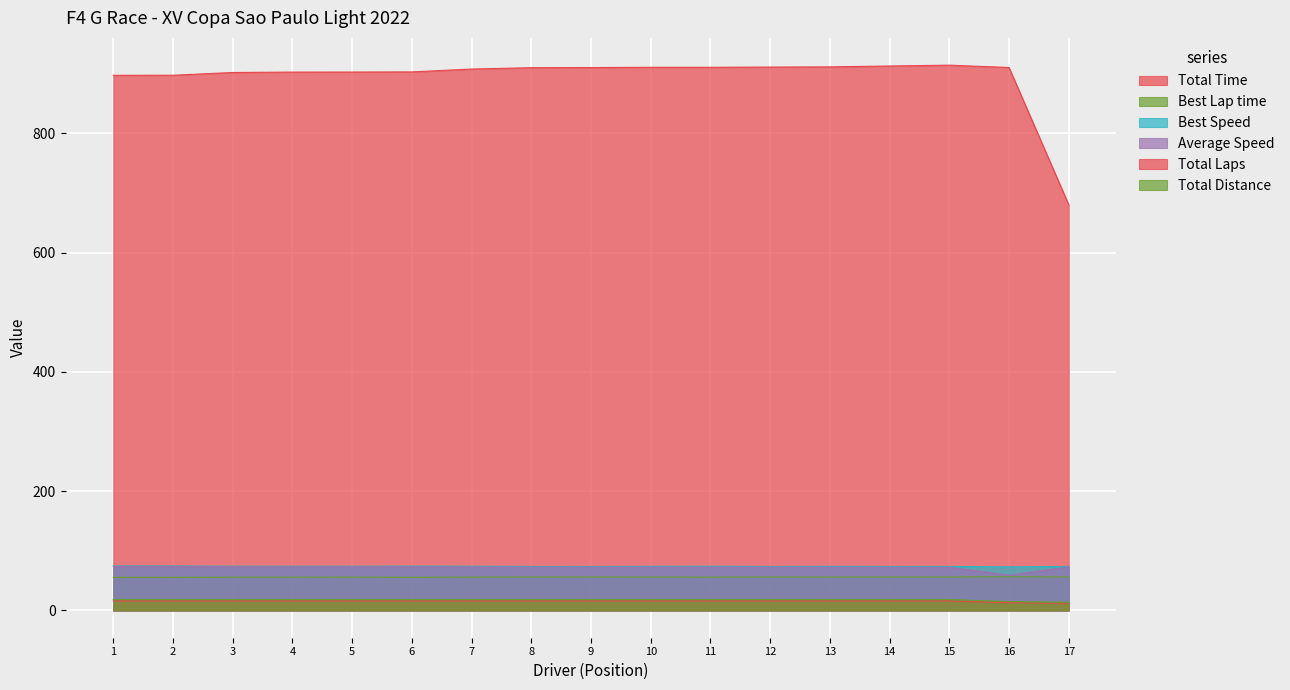

How many lines are shown in the chart?

6